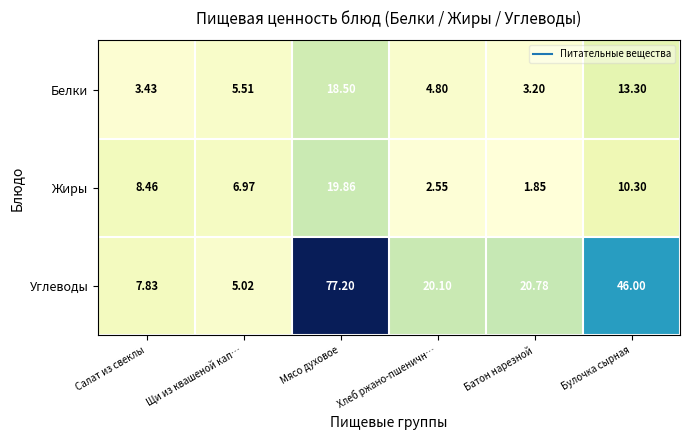

What is the maximum value shown in the chart?

77.2